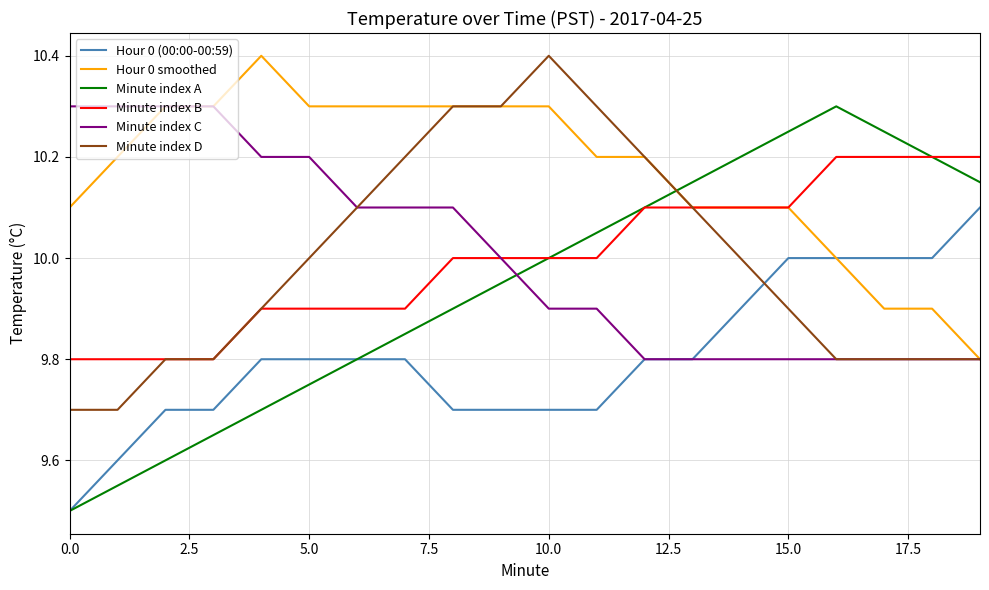

Which series has the widest spread of values?

Minute index A